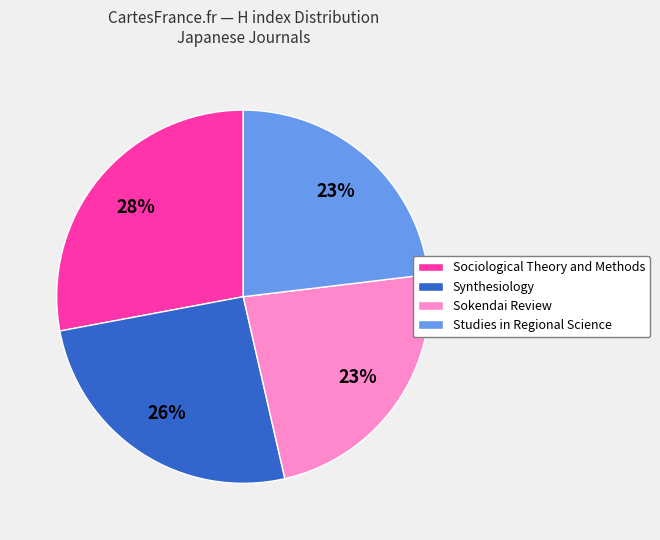

Does any single category account for the majority?

No